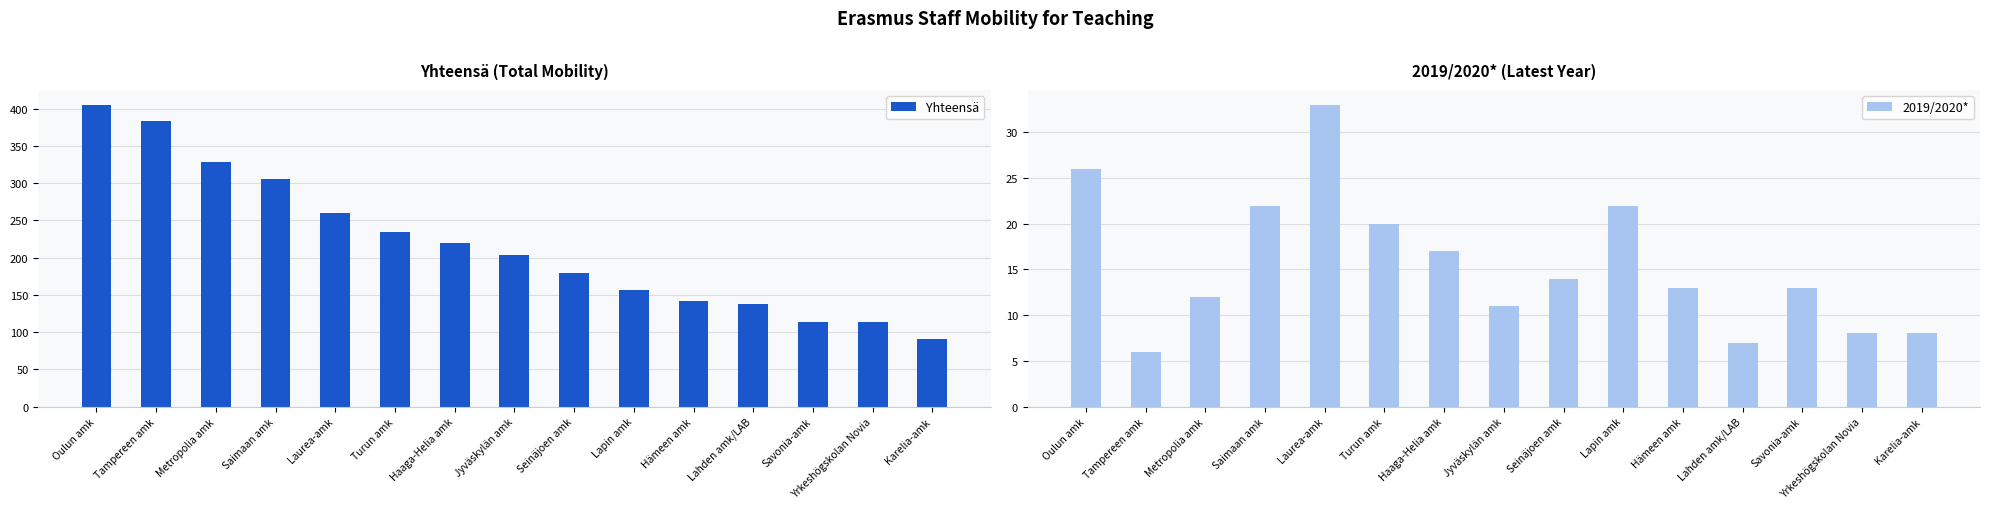

What is the value of the 2019/2020* bar at the 8th from the left?

11